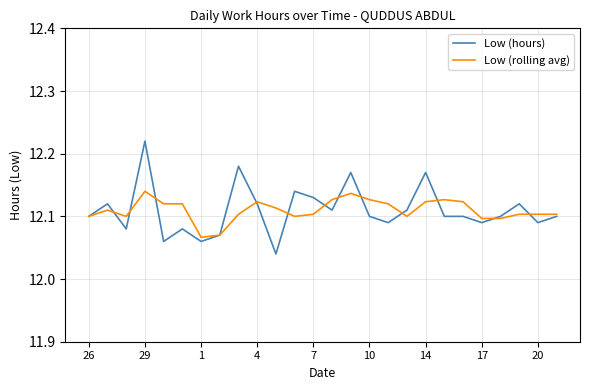

Rank the series by their maximum value, from highest to lowest.

Low (hours), Low (rolling avg)